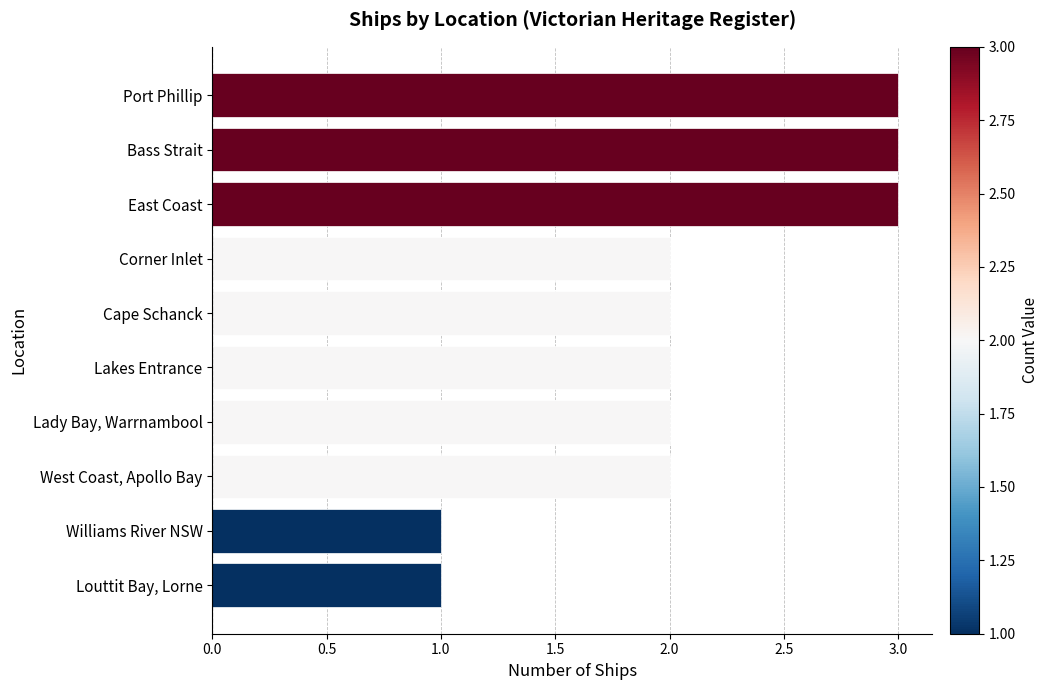

What is the ratio of the value at Lady Bay, Warrnambool to the value at Corner Inlet?

1.0